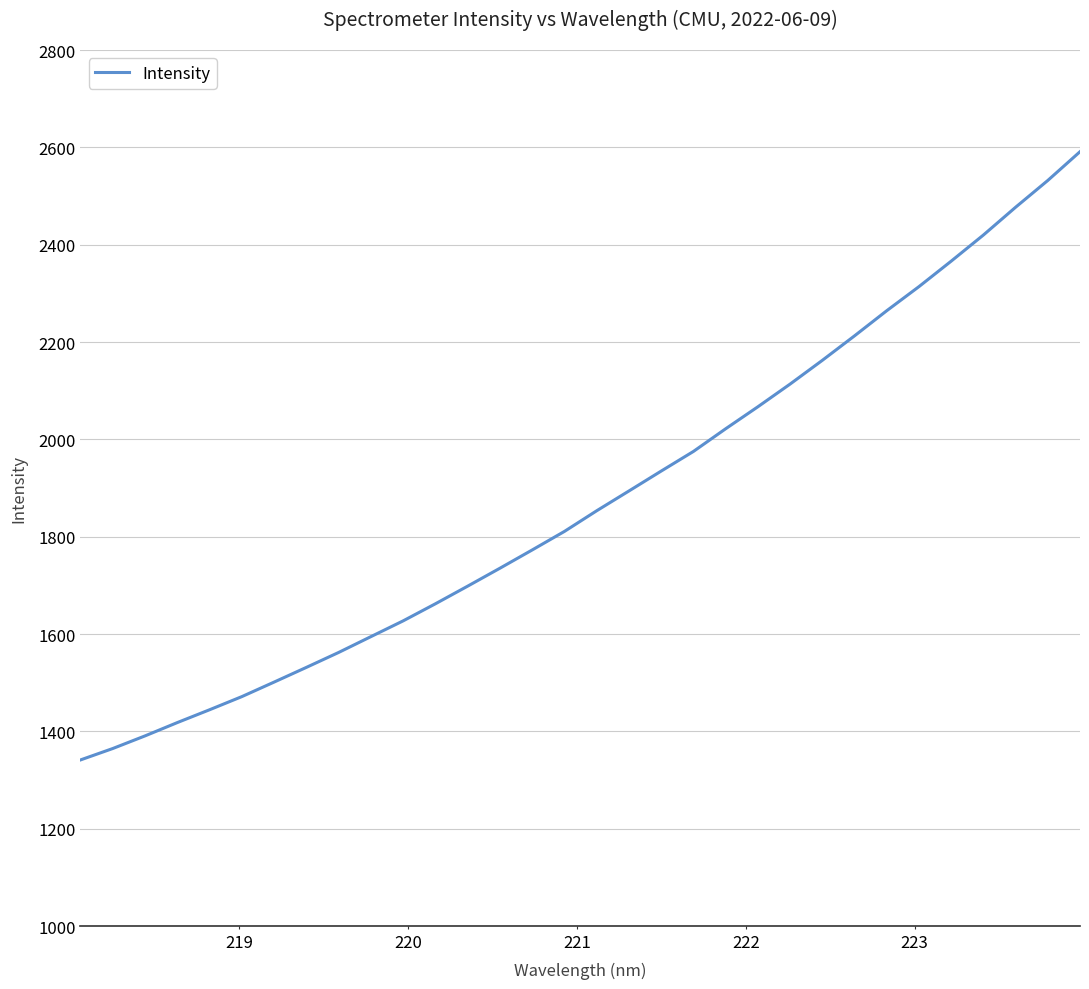

What is the maximum value shown in the chart?

2591.3